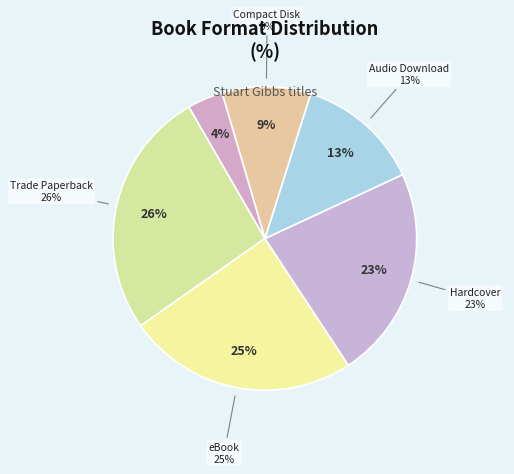

What percentage is the Hardcover slice, to the nearest percent?

23%